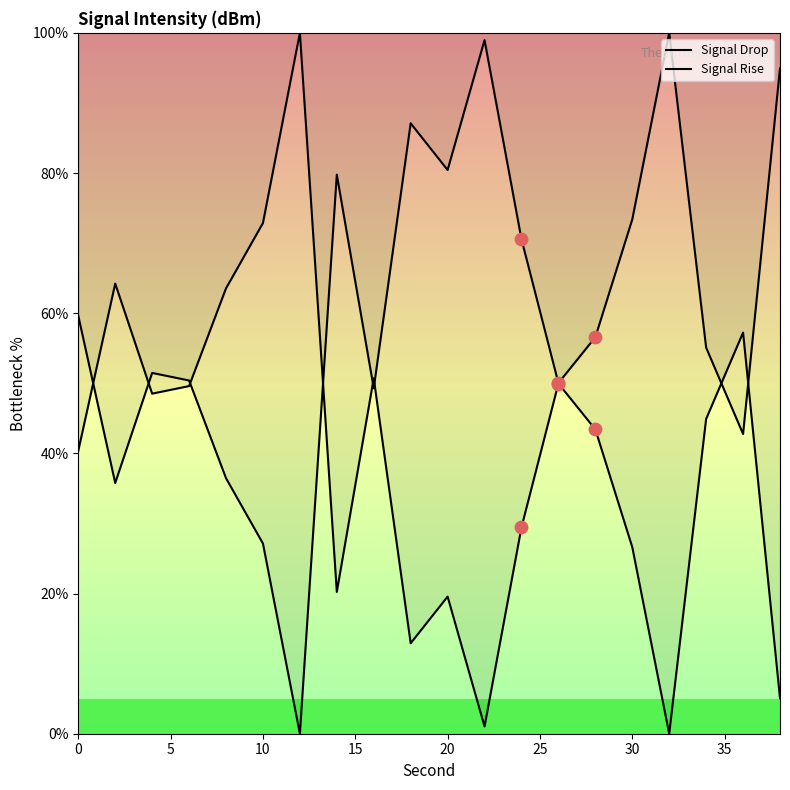

Which series has the widest spread of Y values?

Signal Drop